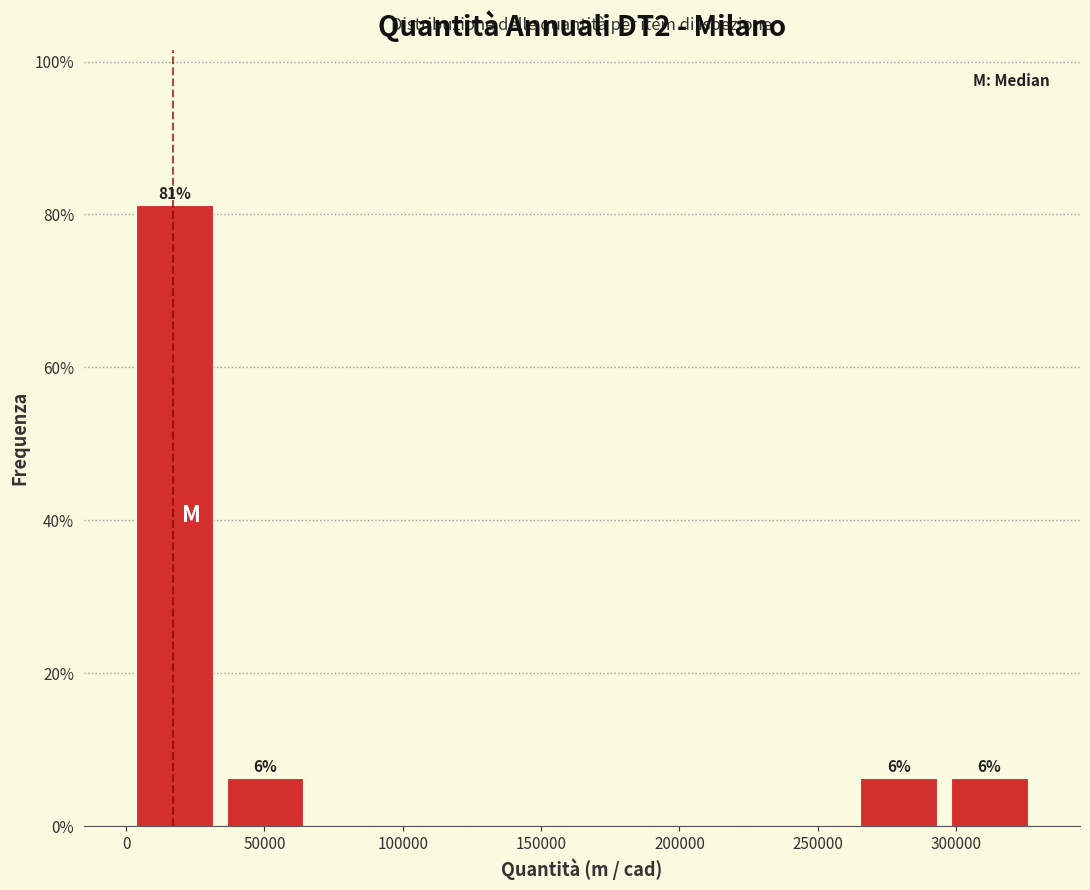

Over which range of the x-axis is the bar tallest?

0 to 35000